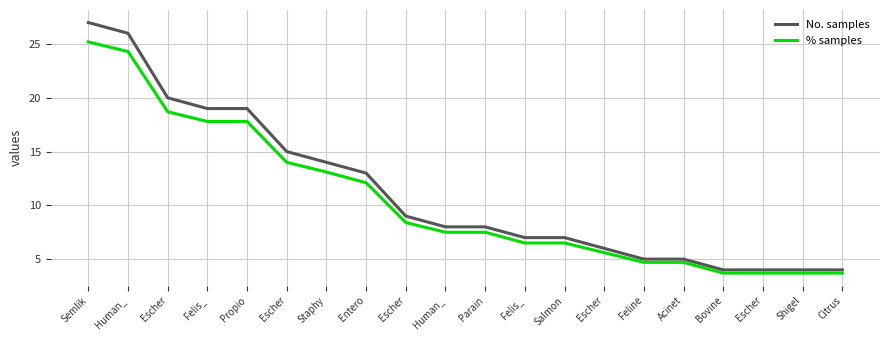

Is the value of % samples at Escher greater than the value of No. samples at Shigel?

Yes